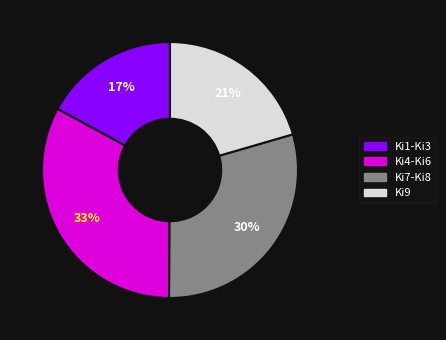

To the nearest percent, what is the average slice percentage?

25%